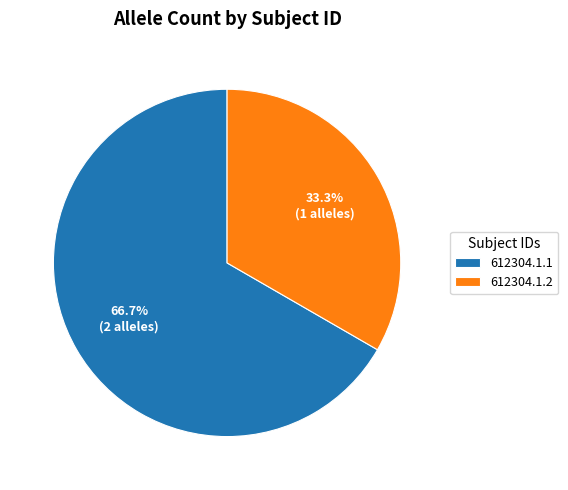

Rank the categories by value from lowest to highest.

612304.1.2, 612304.1.1